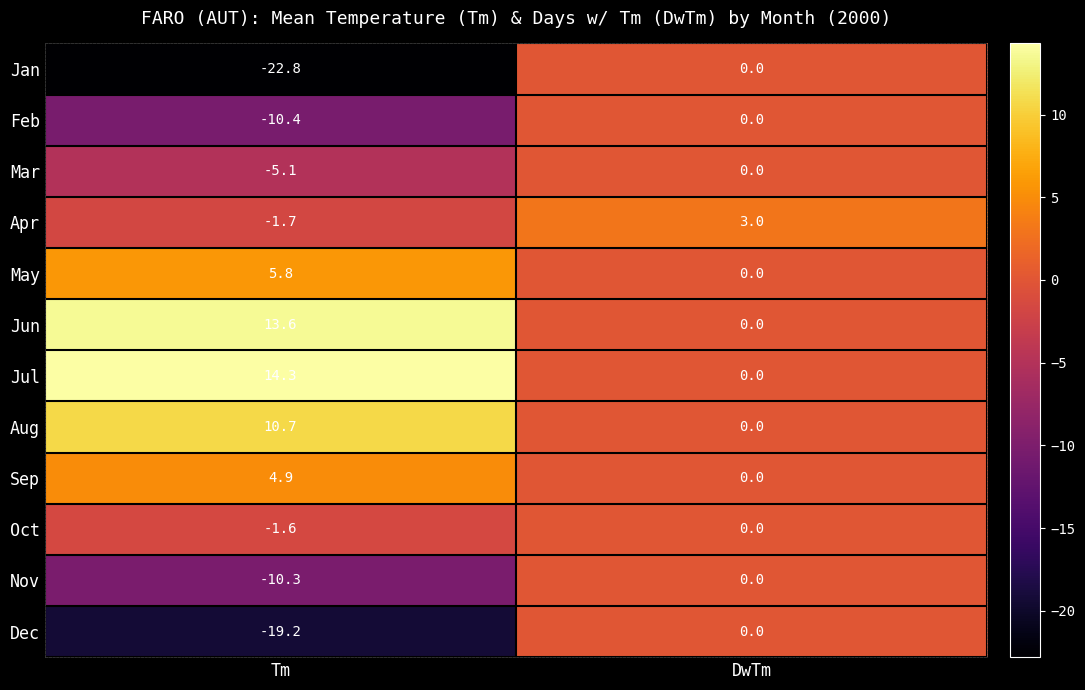

Which series has the largest range (max minus min)?

Jan